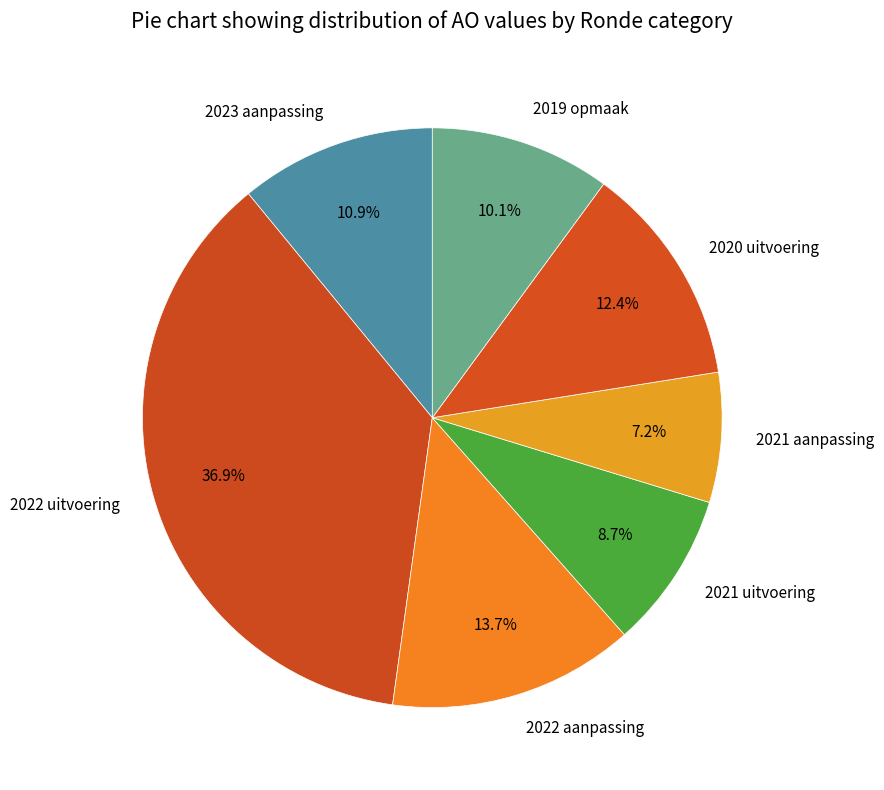

How many slices are in this pie chart?

7